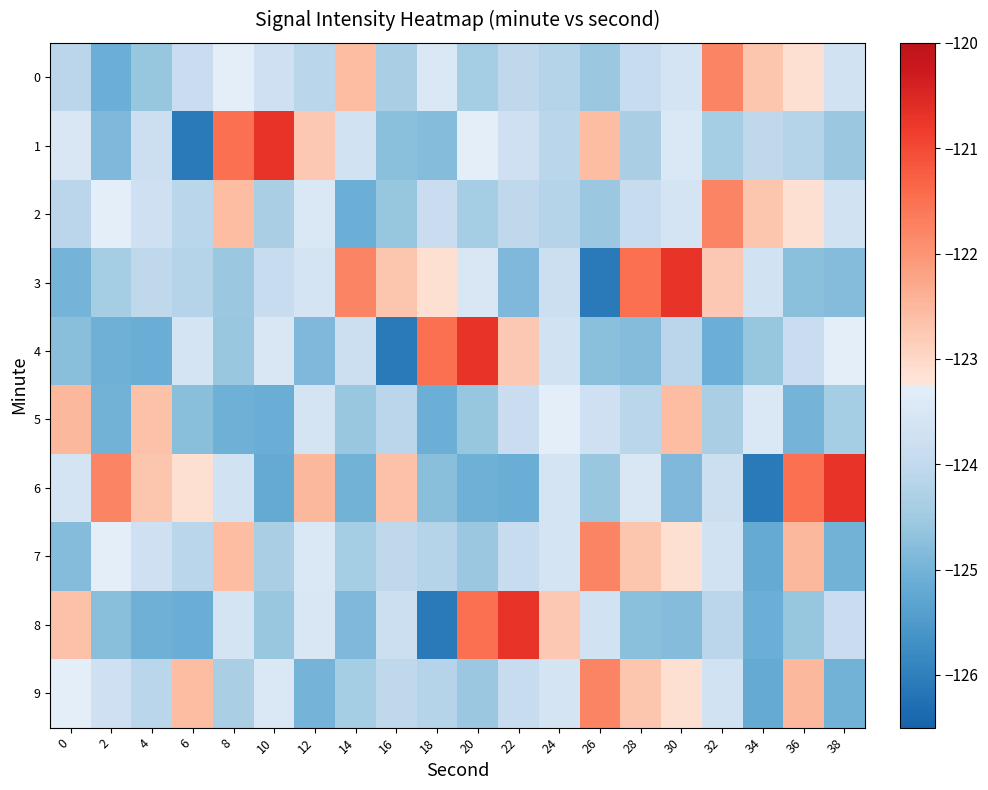

What is the total value across all series at 12?

-1236.9